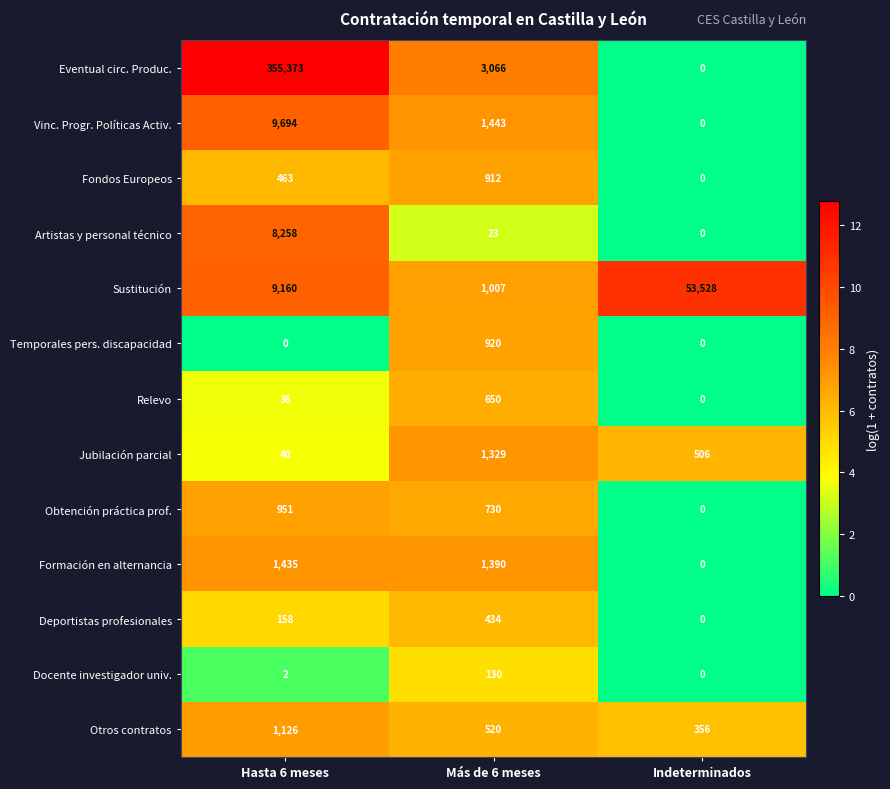

At which label does Sustitución reach its minimum?

Más de 6 meses